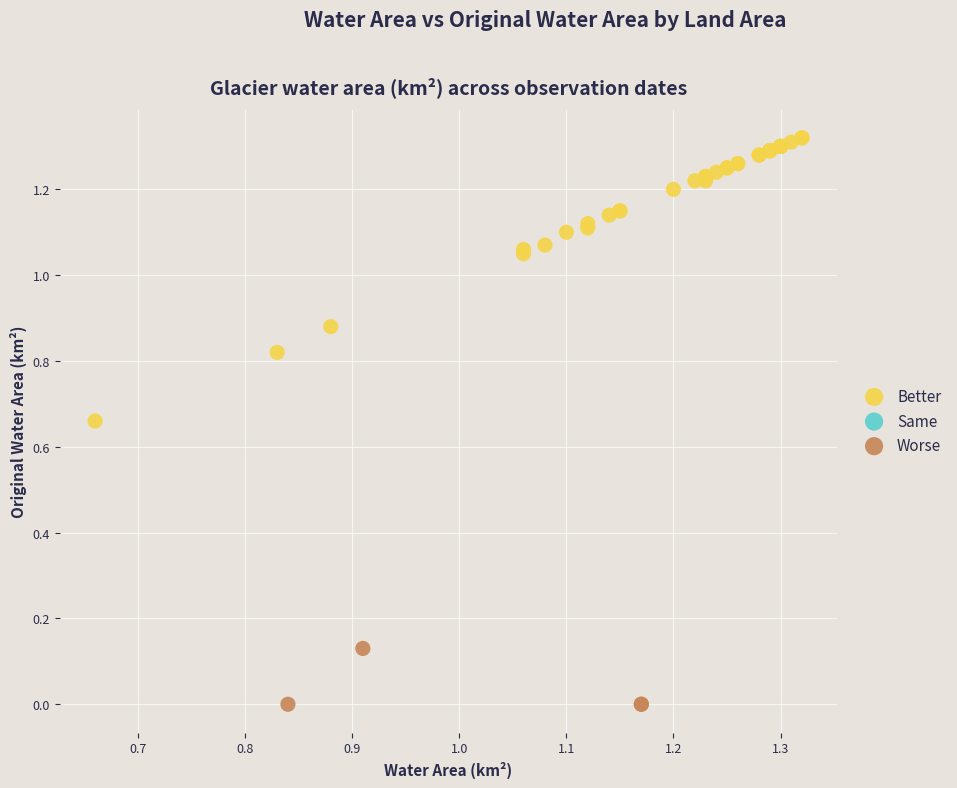

Which series contains the highest Y value?

Better